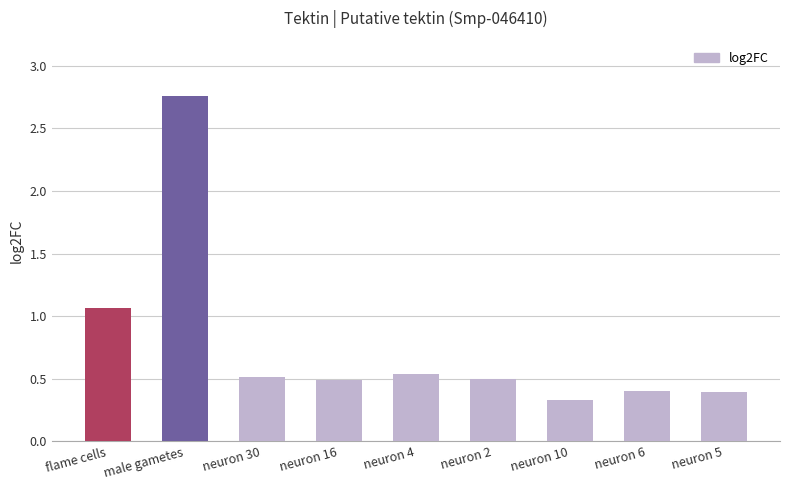

What is the change in value from neuron 10 to neuron 6?

+0.1